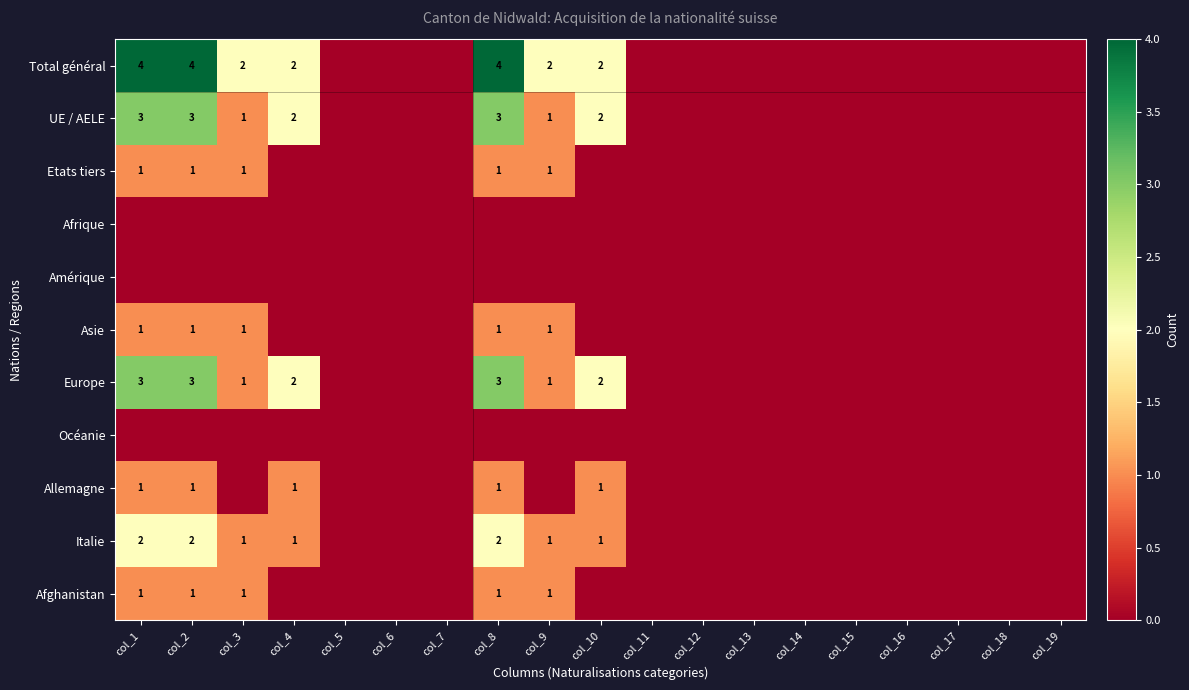

At which category is the sum across all series the highest?

col_1